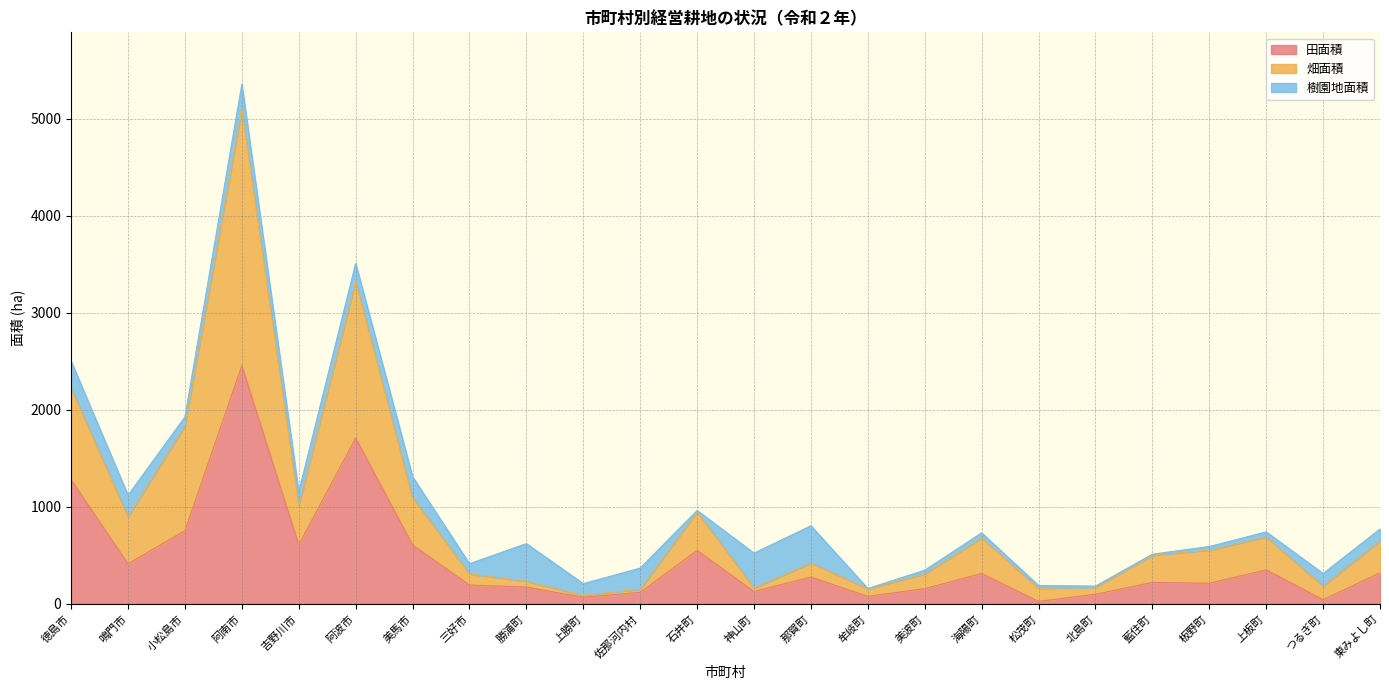

At which category is the sum across all series the highest?

阿南市